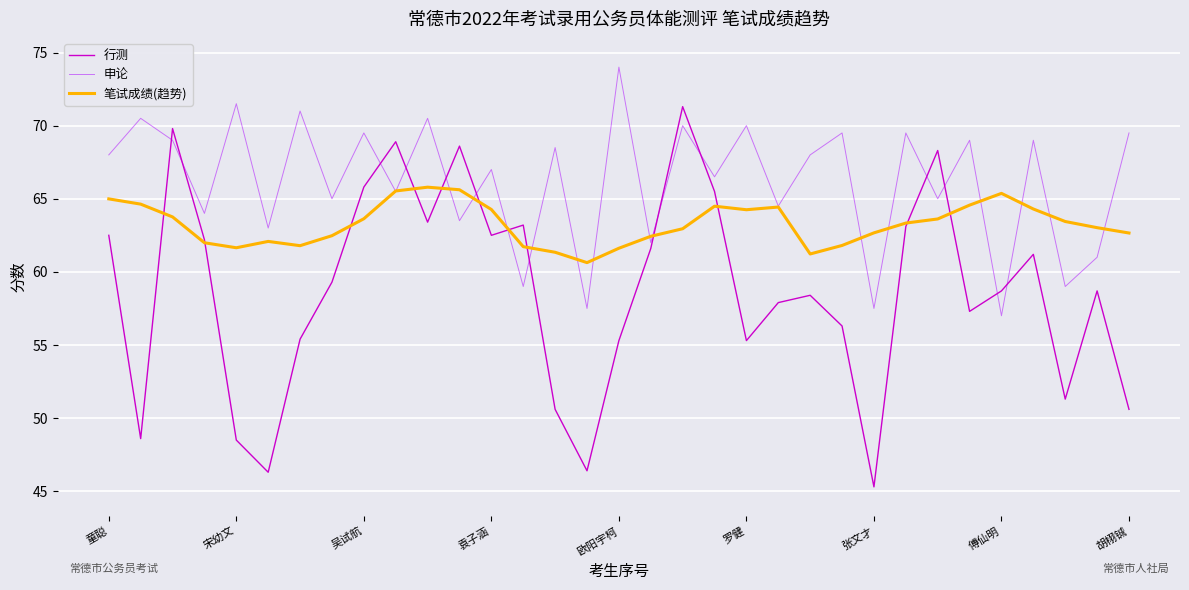

What is the maximum value shown in the chart?

74.0